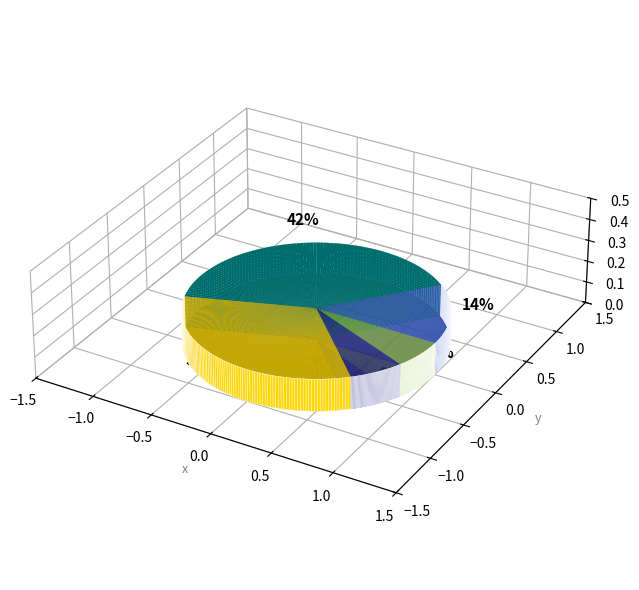

How many slices are in this pie chart?

5